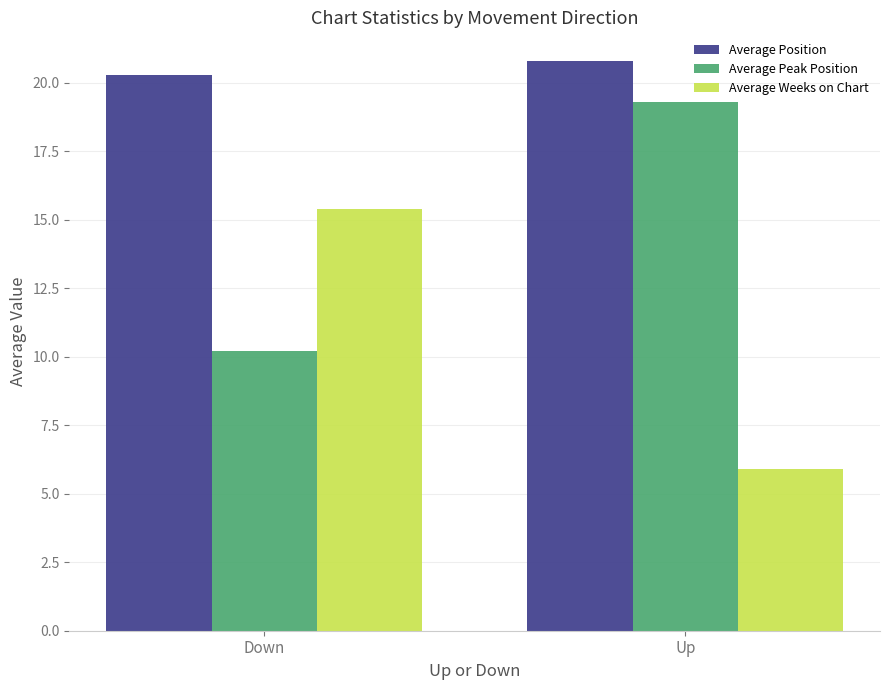

Reading left to right, list all the values displayed in this chart.

Average Position: Down=20.3	Up=20.8
Average Peak Position: Down=10.2	Up=19.3
Average Weeks on Chart: Down=15.4	Up=5.9